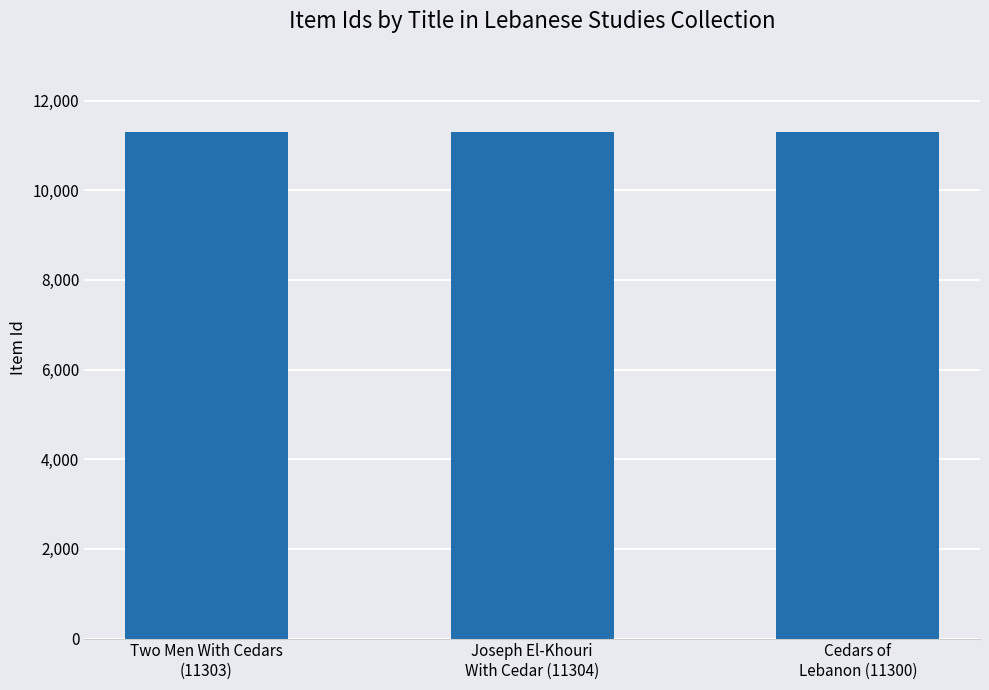

What is the value of the 3rd bar from the left?

11300